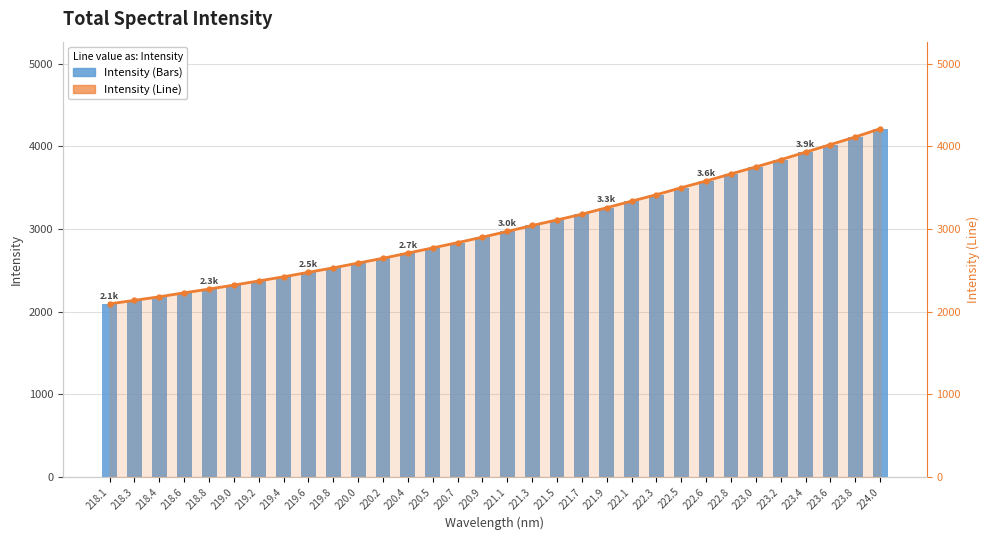

At which category is the sum across all series the highest?

224.0